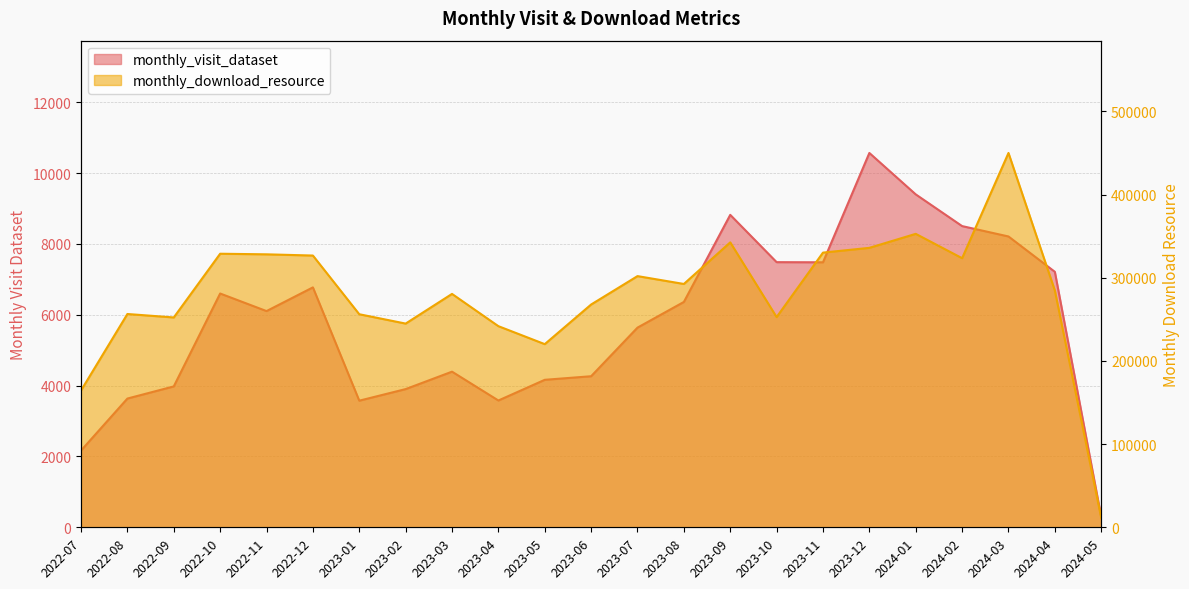

What is the difference between the maximum and minimum values in the monthly_visit_dataset series?

10270